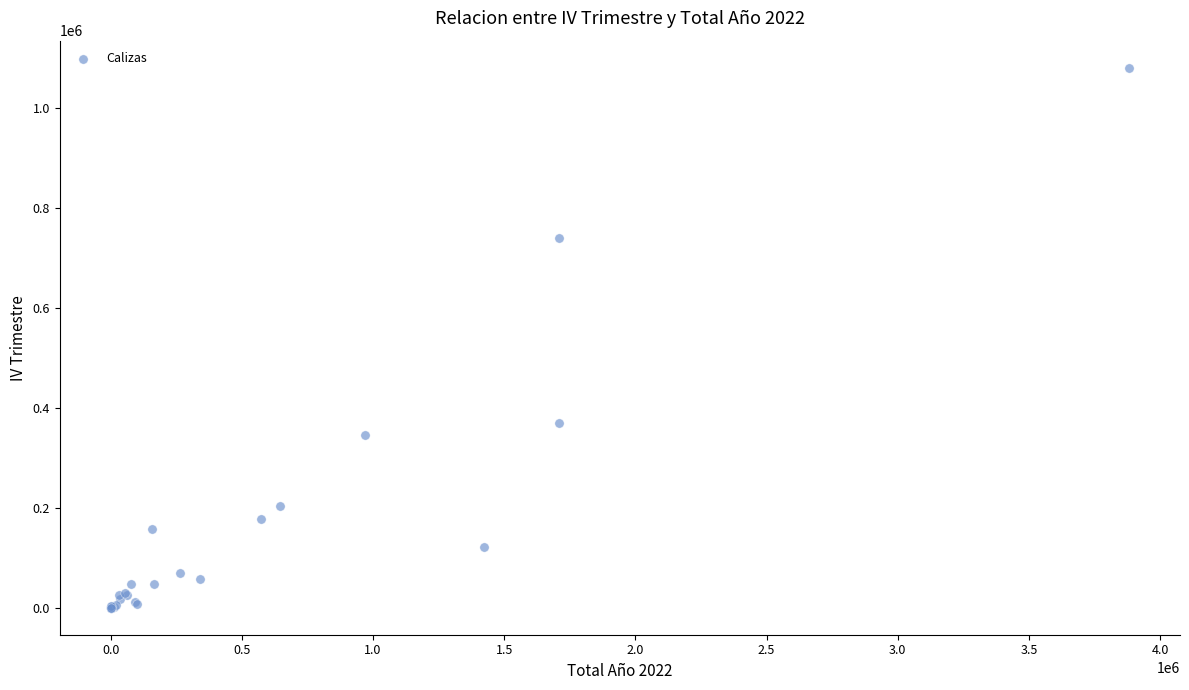

What Y value in the scatter plot is closest to 540477?

370620.1